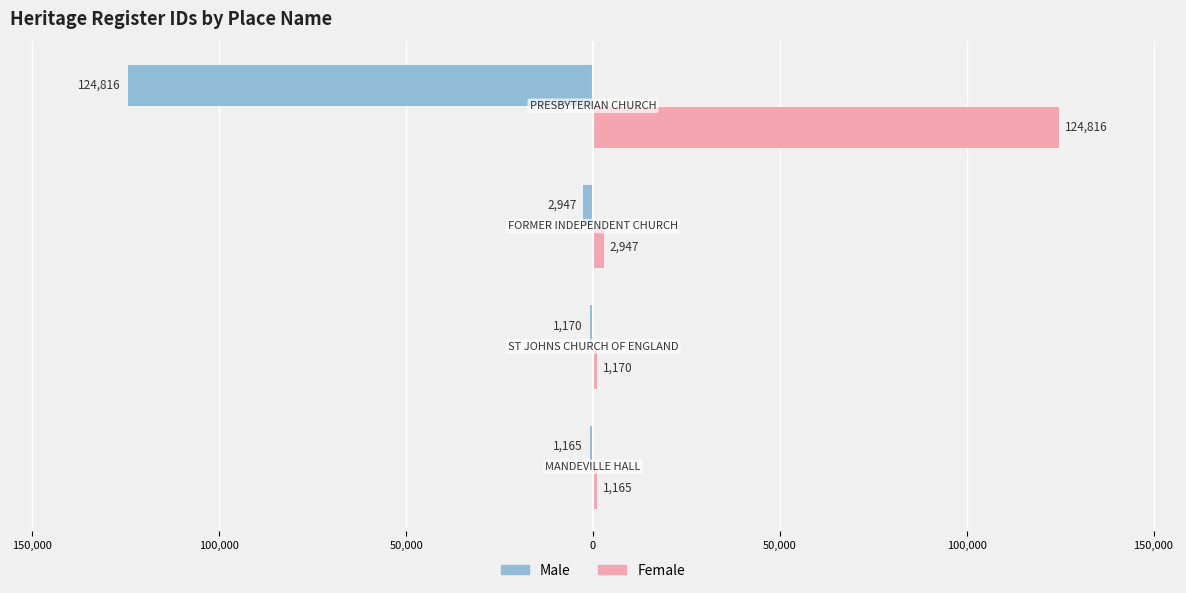

Reading right to left, list all the values displayed in this chart.

Male: -124816	-2947	-1170	-1165
Female: 124816	2947	1170	1165